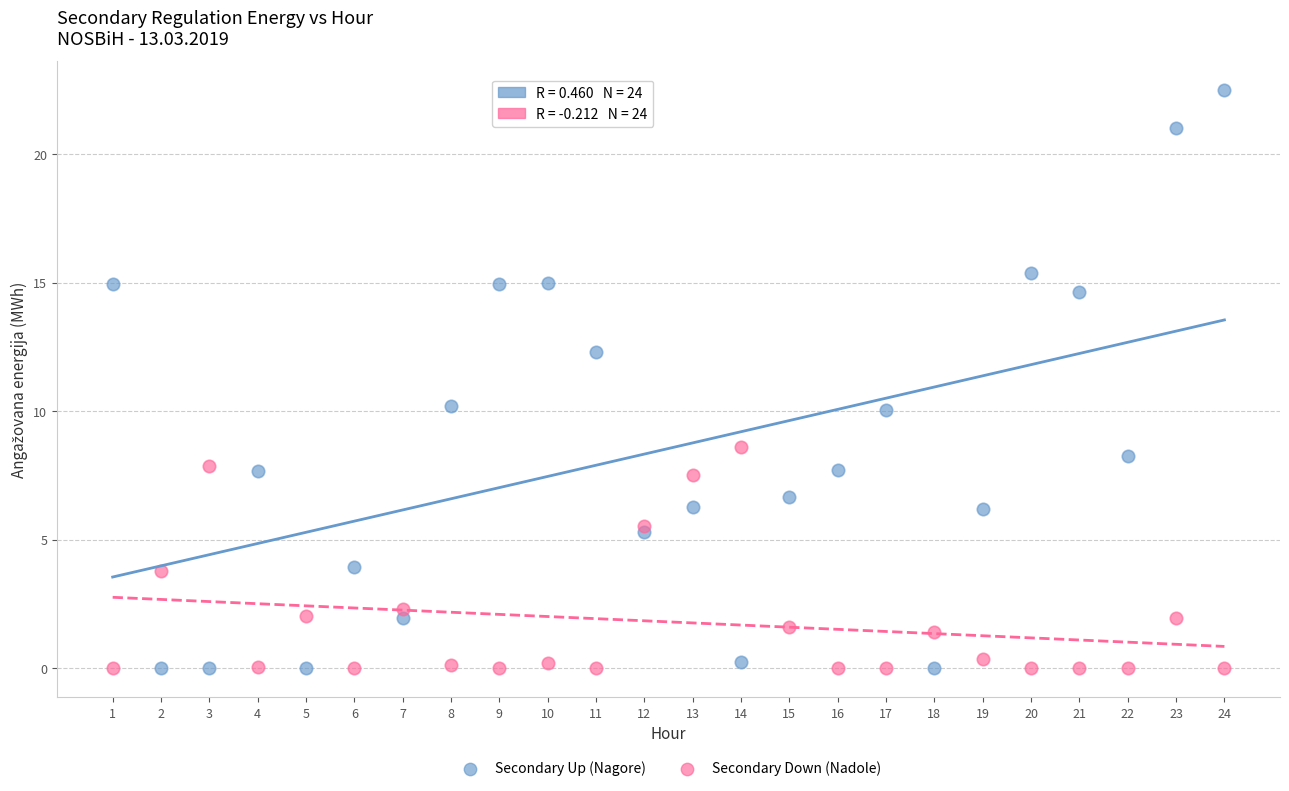

Across all data points, what is the range of Y values (max minus min)?

22.5